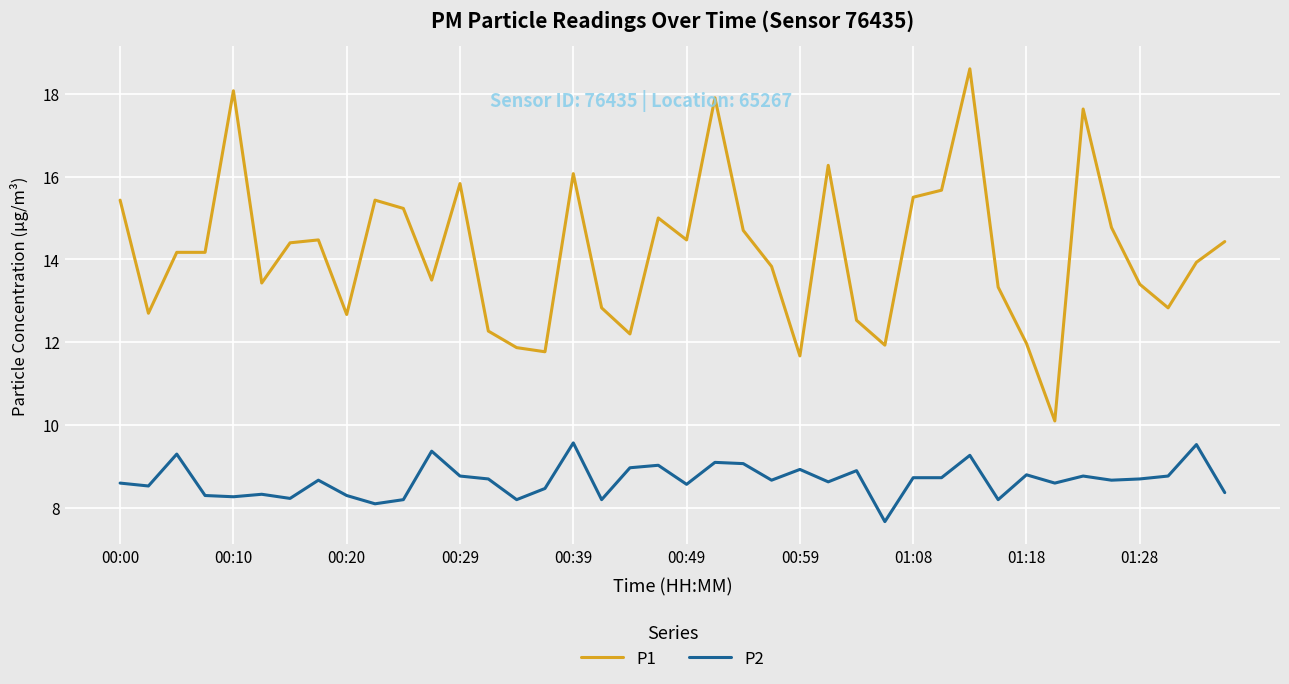

What is the lowest value of the P1 series?

10.1